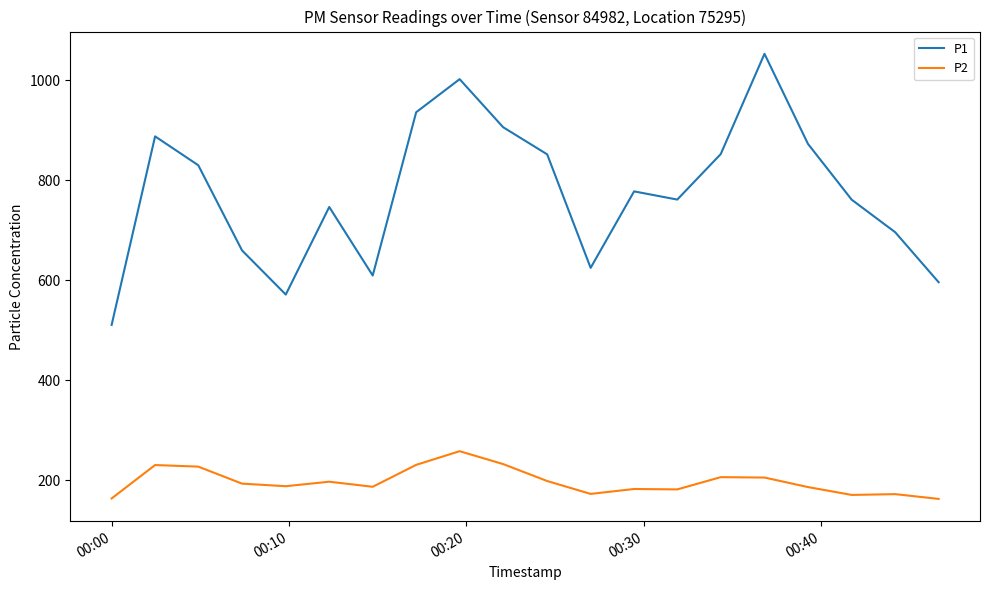

Which series has the largest range (max minus min)?

P1